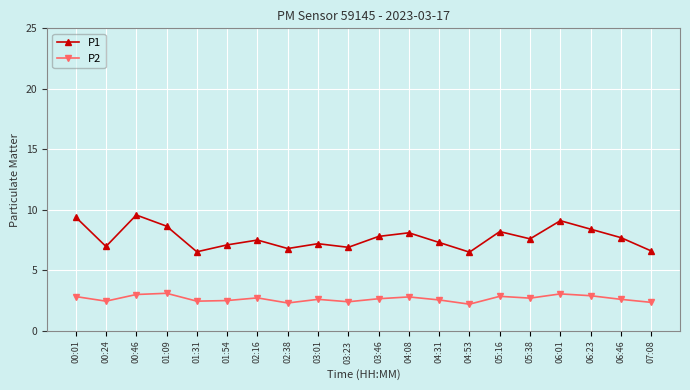

Is it true that P1 equals 7.8 at 03:46?

True